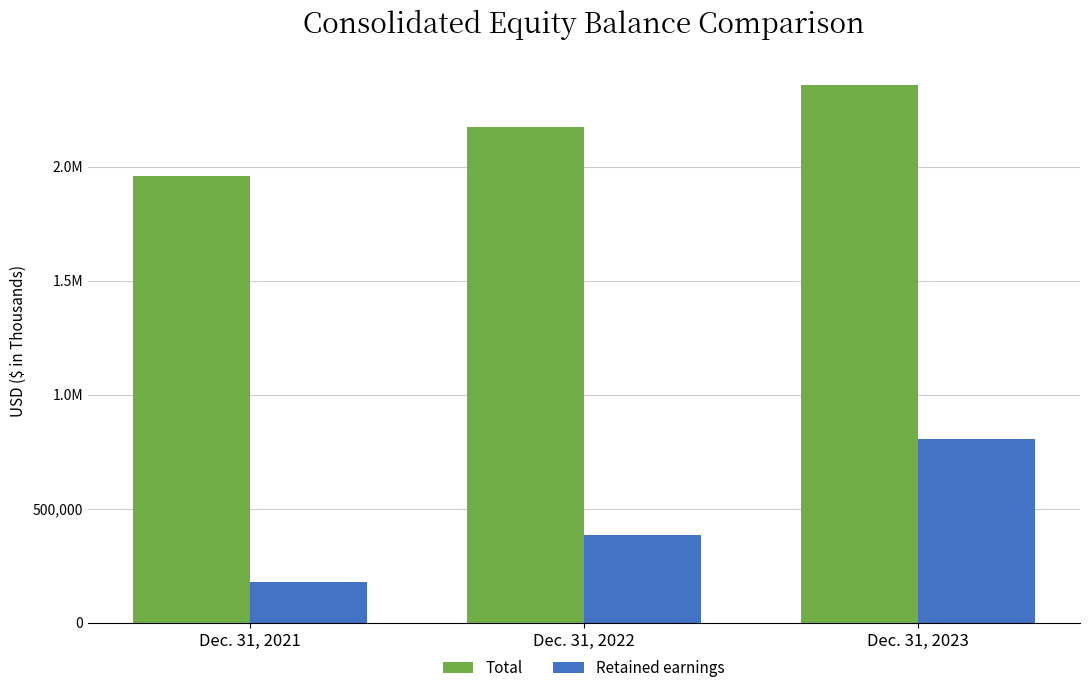

Are the bars horizontal?

No